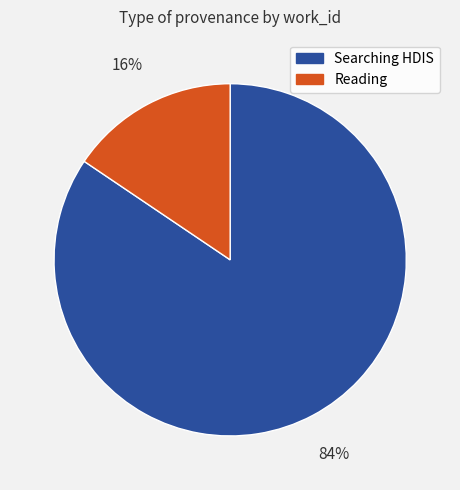

Does any single category account for the majority?

Yes